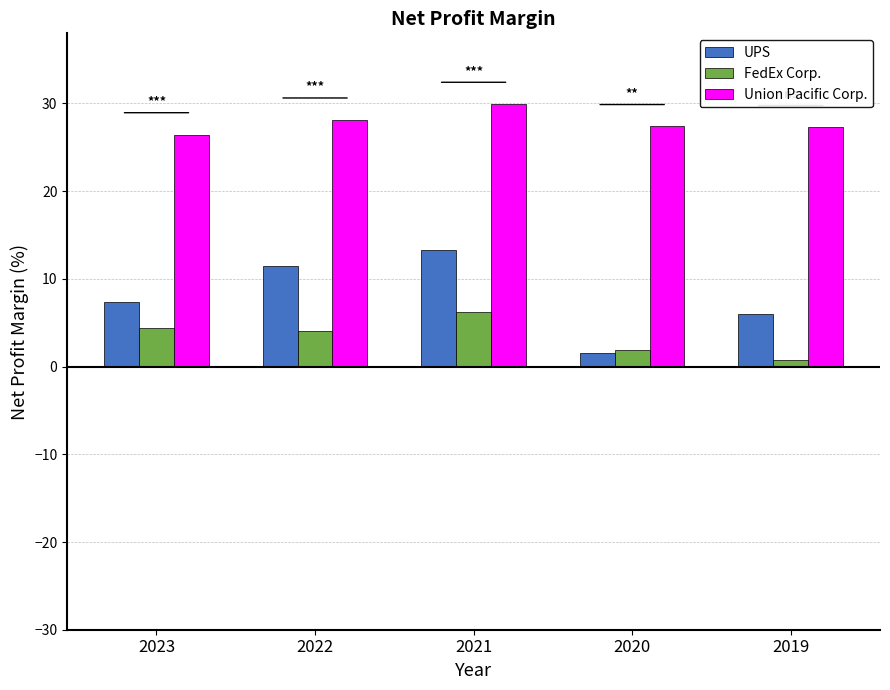

Rank the series by their maximum value, from lowest to highest.

FedEx Corp., UPS, Union Pacific Corp.